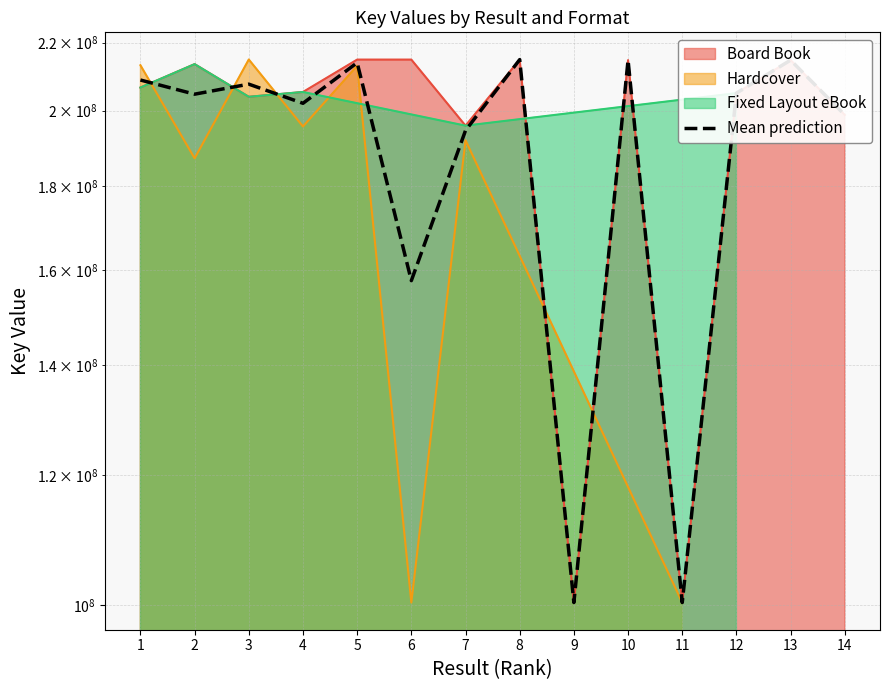

What is the maximum value shown in the chart?

214855504.0